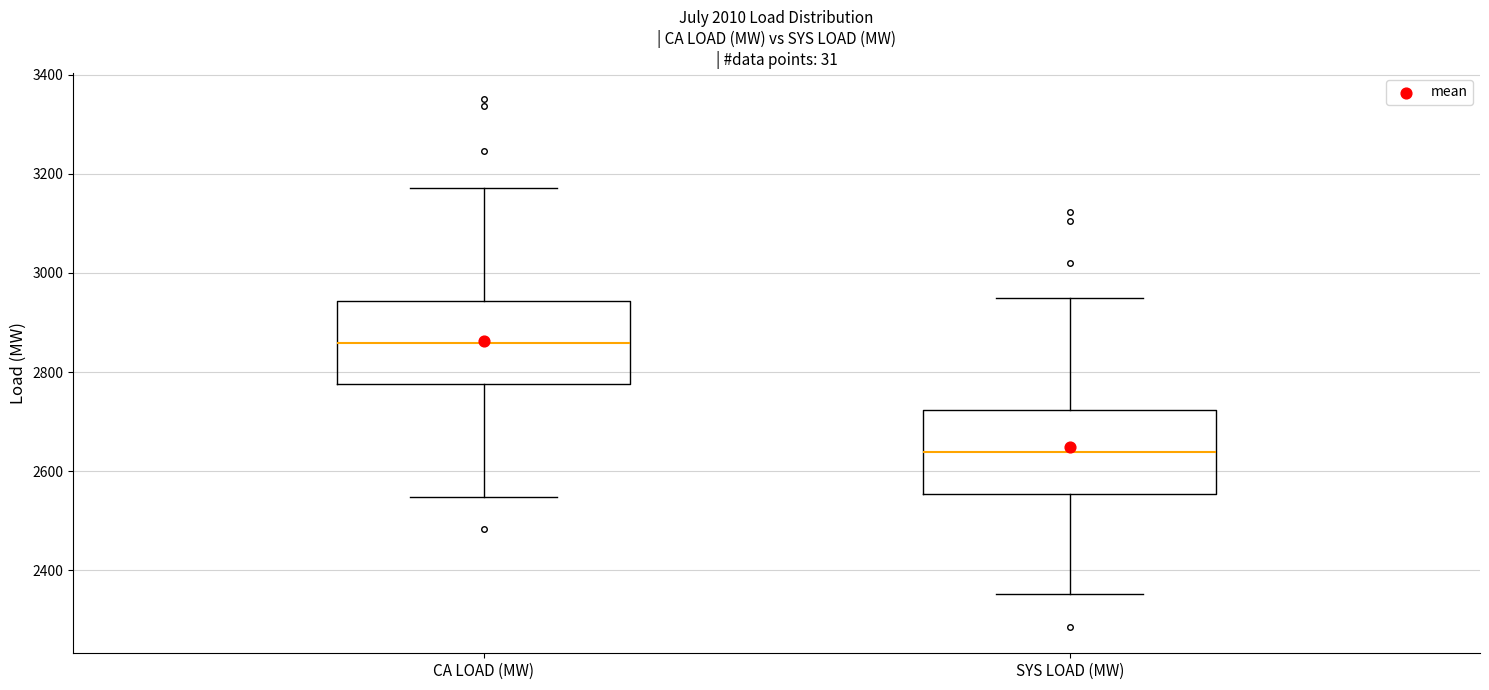

Reading left to right, read every box against the y-axis: the position of its median line, the range the box covers, and the ends of its whiskers. The values are not printed on the chart, so give them approximately, as read against the axis.

CA LOAD (MW): median 2860, box 2780 to 2940, whiskers 2540 to 3180
SYS LOAD (MW): median 2640, box 2560 to 2720, whiskers 2360 to 2940